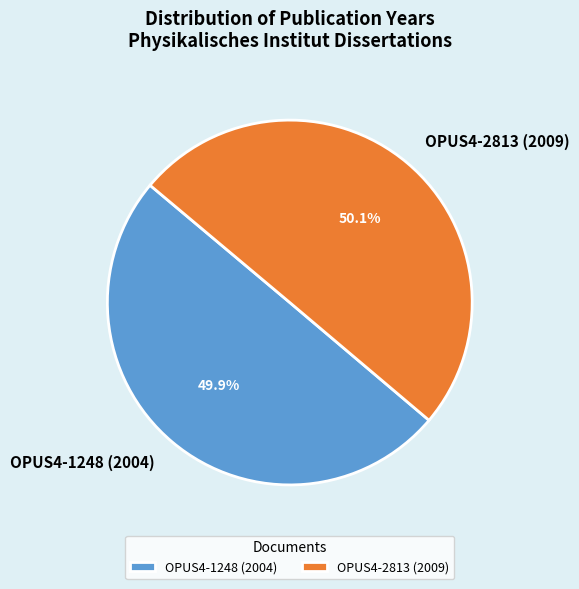

Is there any slice that represents more than half of the pie?

Yes